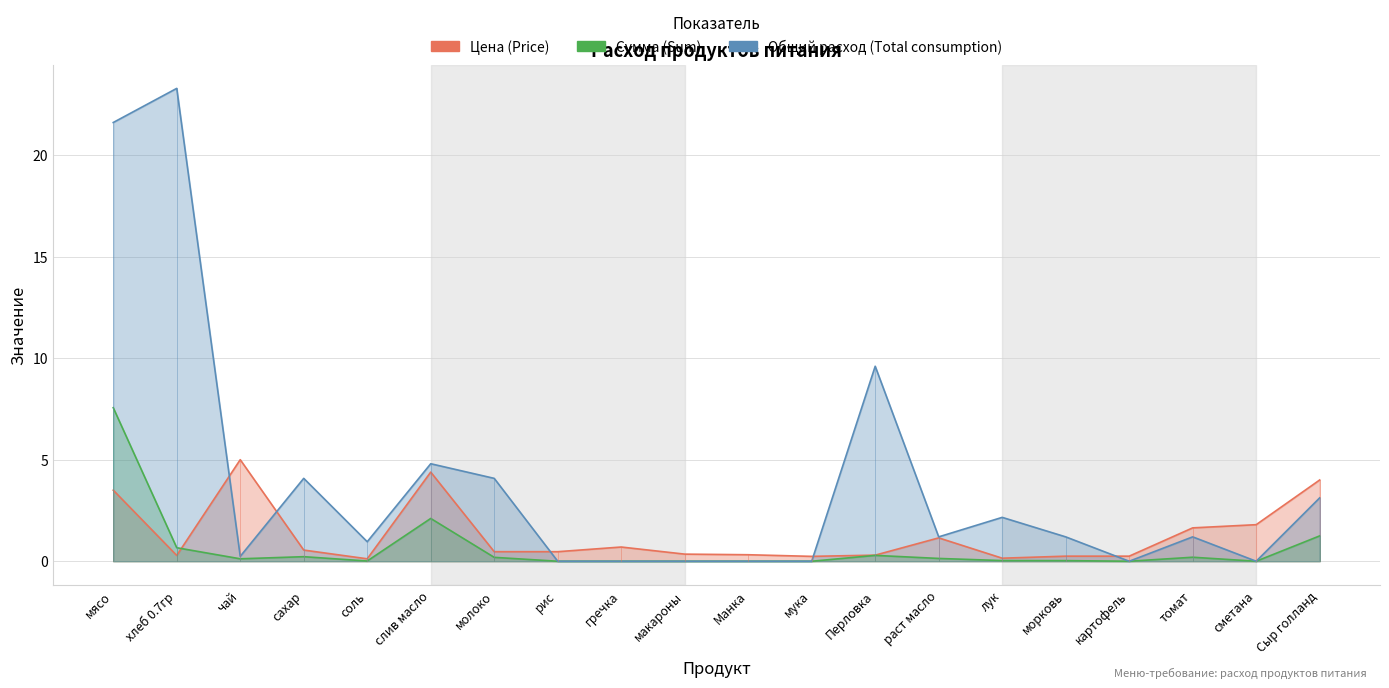

How many times do Сумма (Sum) and Цена (Price) cross each other?

1